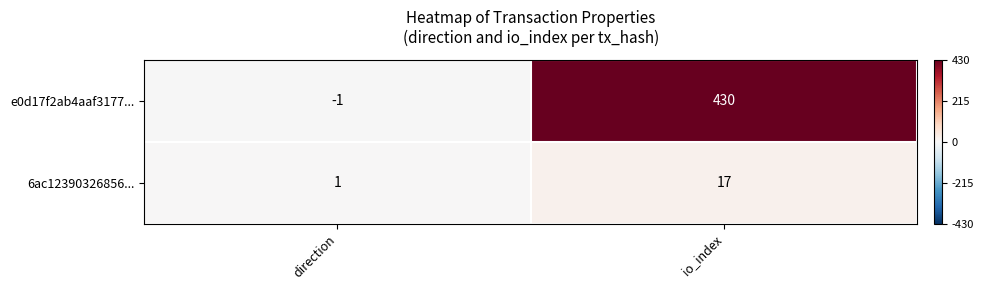

What is the difference between the 6ac12390326856... values at direction and io_index?

16